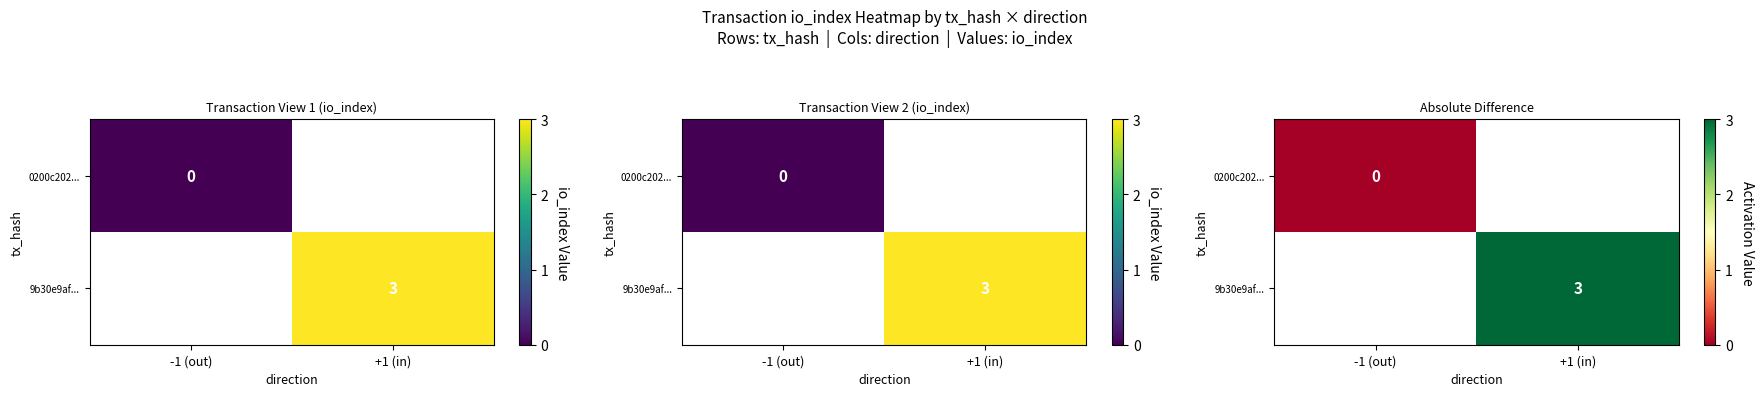

The value of 9b30e9af... at +1 (in) is 0.7. True or false?

False